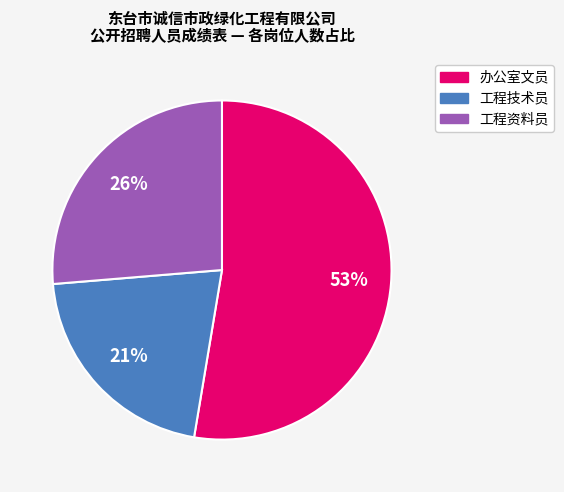

Approximately how many times larger is the value at 工程技术员 compared to 办公室文员?

0.4